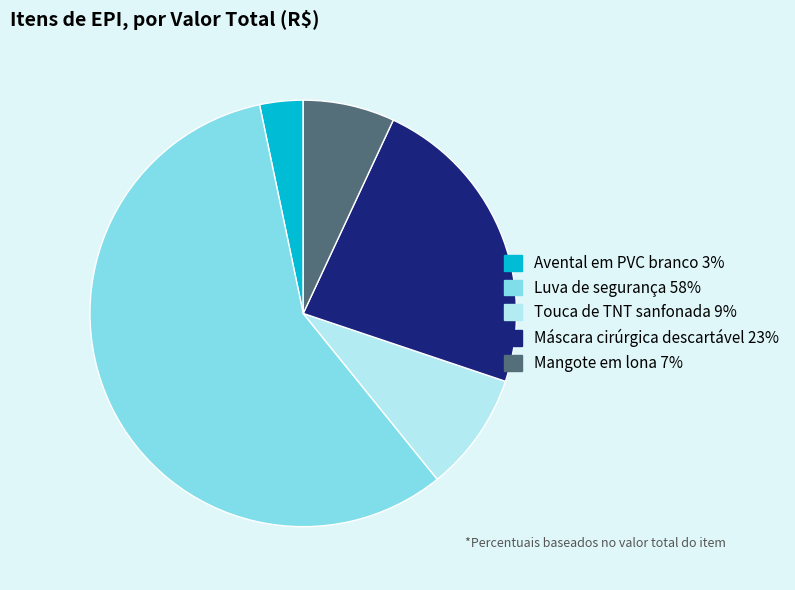

Between Luva de segurança and Touca de TNT sanfonada, which is larger?

Luva de segurança